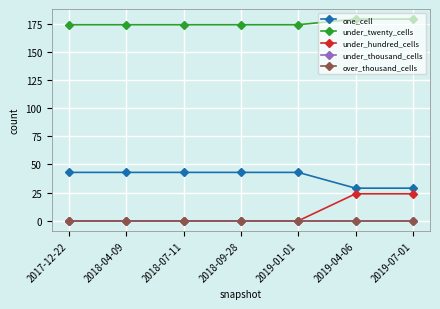

True or false: under_hundred_cells has a value of 41 at 2019-07-01.

False